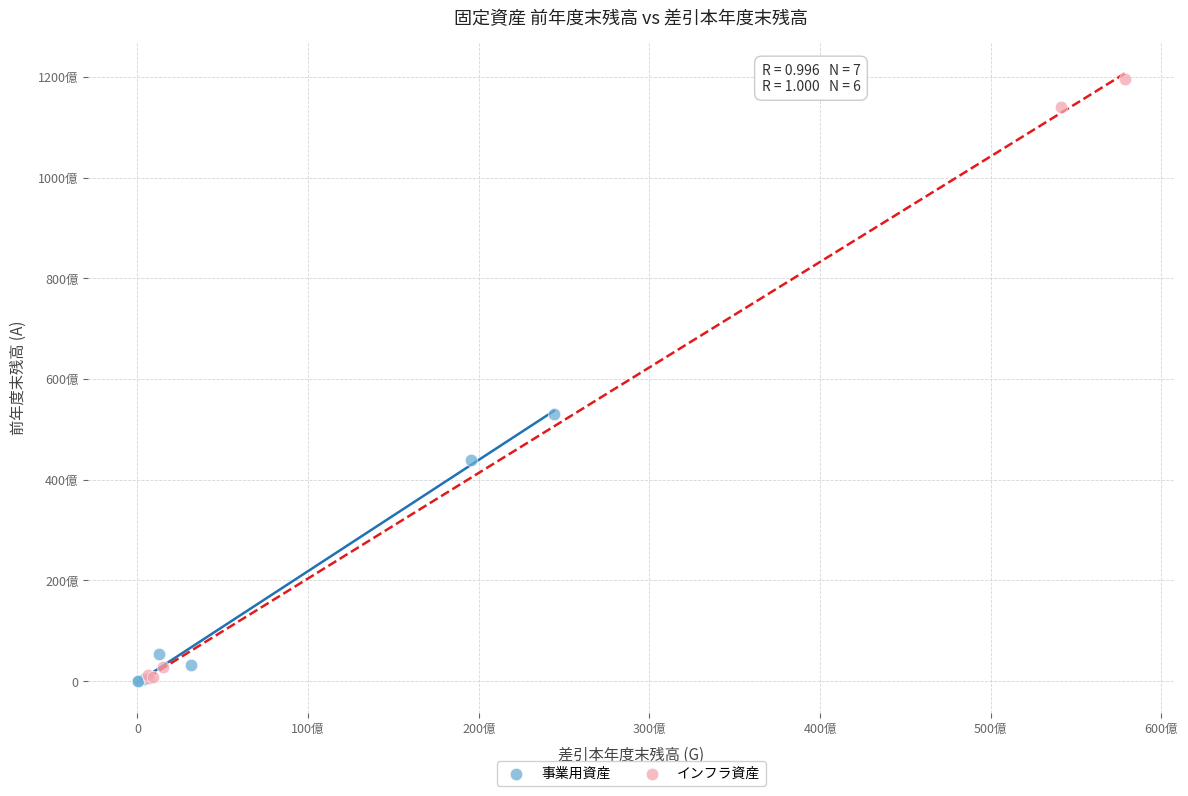

What are all the series names shown in the legend?

事業用資産, インフラ資産